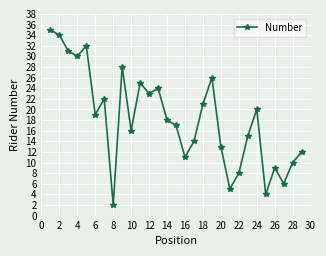

What is the sum of all values?

530